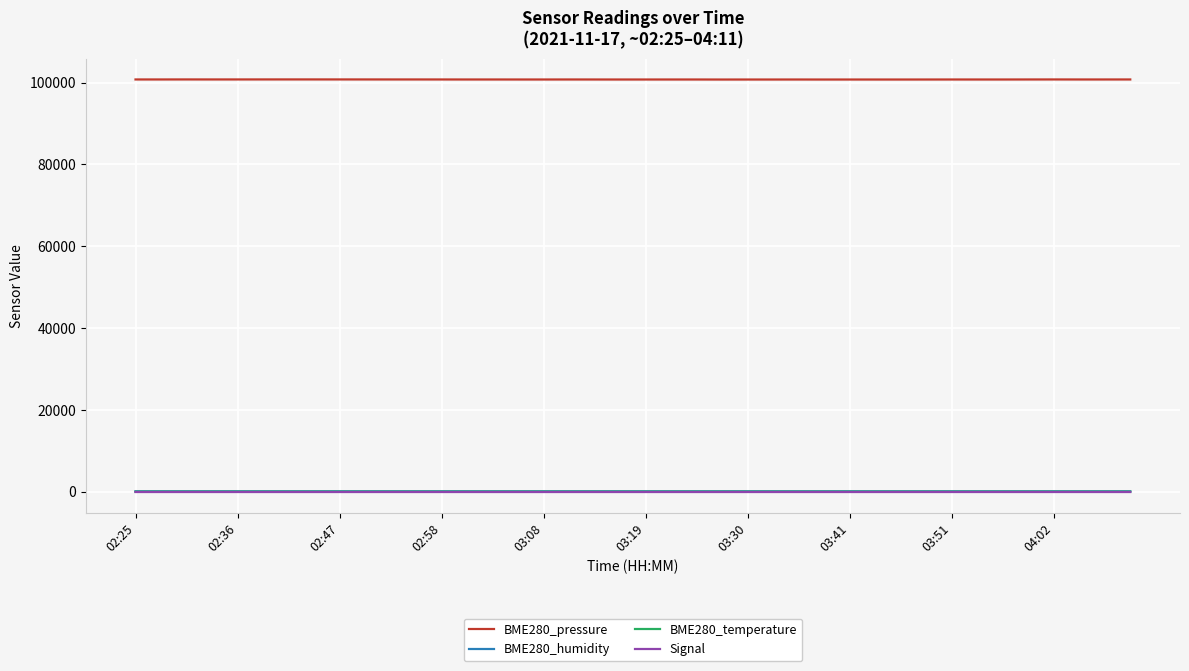

Which series has the widest spread of values?

BME280_pressure